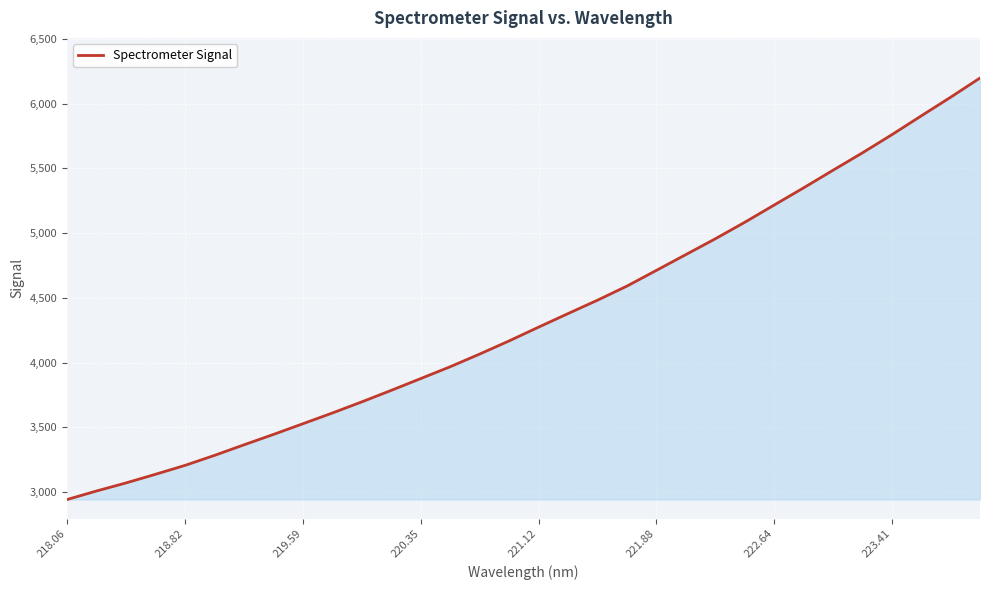

What is the maximum value shown in the chart?

6197.7